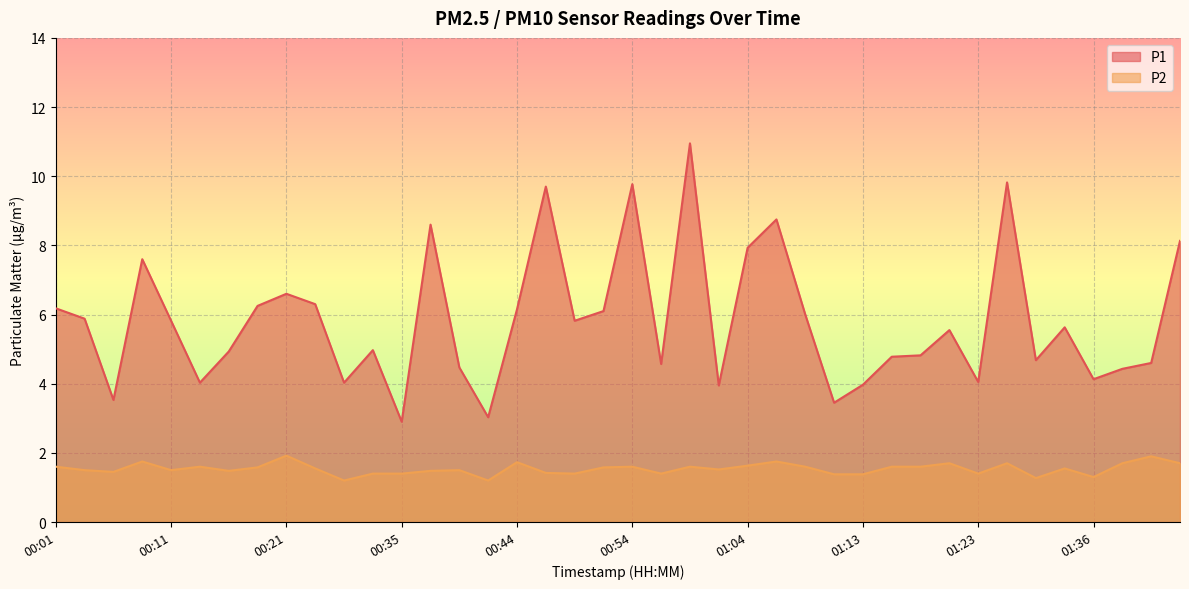

What is the label of the 4th point from the left?

00:08